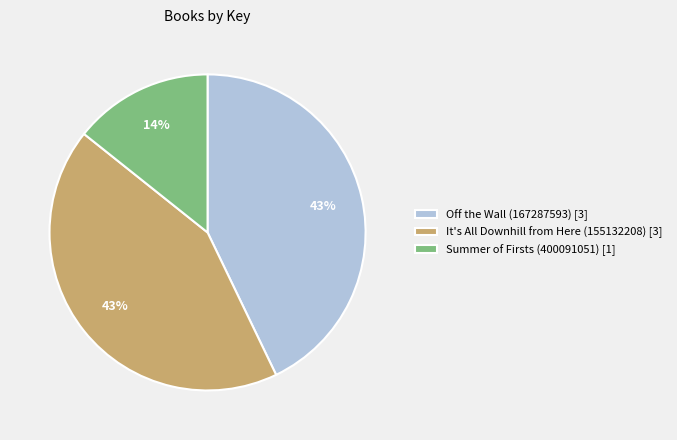

The Summer of Firsts (400091051) slice represents 14% of the pie. True or false?

True